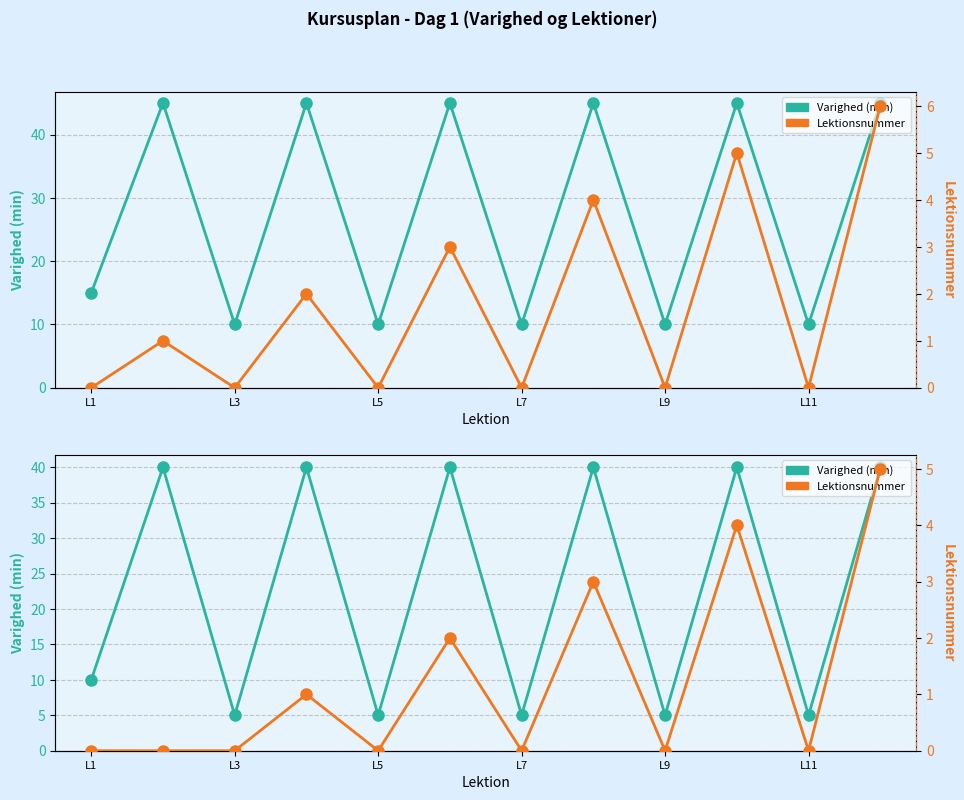

In Varighed (min), how many points are lower than both neighbors (excluding endpoints)?

5